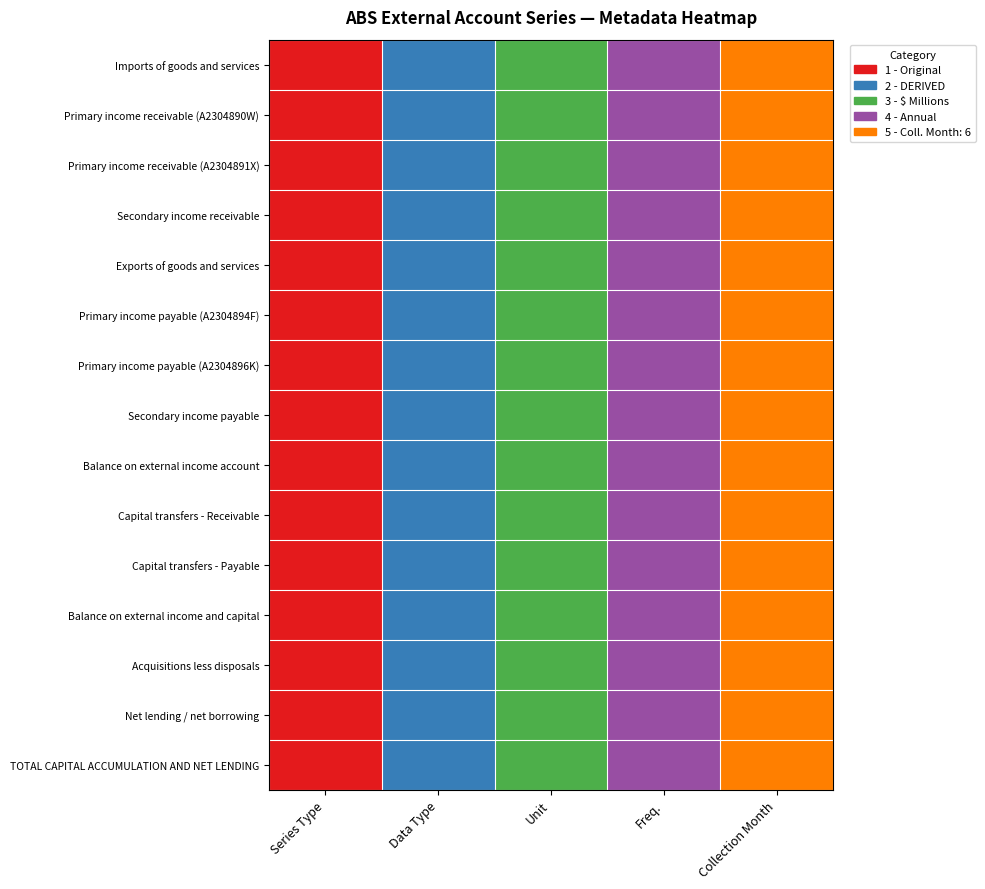

Reading right to left, transcribe all the data shown in this chart.

Imports of goods and services: Collection Month=5	Freq.=4	Unit=3	Data Type=2	Series Type=1
Primary income receivable (A2304890W): Collection Month=5	Freq.=4	Unit=3	Data Type=2	Series Type=1
Primary income receivable (A2304891X): Collection Month=5	Freq.=4	Unit=3	Data Type=2	Series Type=1
Secondary income receivable: Collection Month=5	Freq.=4	Unit=3	Data Type=2	Series Type=1
Exports of goods and services: Collection Month=5	Freq.=4	Unit=3	Data Type=2	Series Type=1
Primary income payable (A2304894F): Collection Month=5	Freq.=4	Unit=3	Data Type=2	Series Type=1
Primary income payable (A2304896K): Collection Month=5	Freq.=4	Unit=3	Data Type=2	Series Type=1
Secondary income payable: Collection Month=5	Freq.=4	Unit=3	Data Type=2	Series Type=1
Balance on external income account: Collection Month=5	Freq.=4	Unit=3	Data Type=2	Series Type=1
Capital transfers - Receivable: Collection Month=5	Freq.=4	Unit=3	Data Type=2	Series Type=1
Capital transfers - Payable: Collection Month=5	Freq.=4	Unit=3	Data Type=2	Series Type=1
Balance on external income and capital: Collection Month=5	Freq.=4	Unit=3	Data Type=2	Series Type=1
Acquisitions less disposals: Collection Month=5	Freq.=4	Unit=3	Data Type=2	Series Type=1
Net lending / net borrowing: Collection Month=5	Freq.=4	Unit=3	Data Type=2	Series Type=1
TOTAL CAPITAL ACCUMULATION AND NET LENDING: Collection Month=5	Freq.=4	Unit=3	Data Type=2	Series Type=1